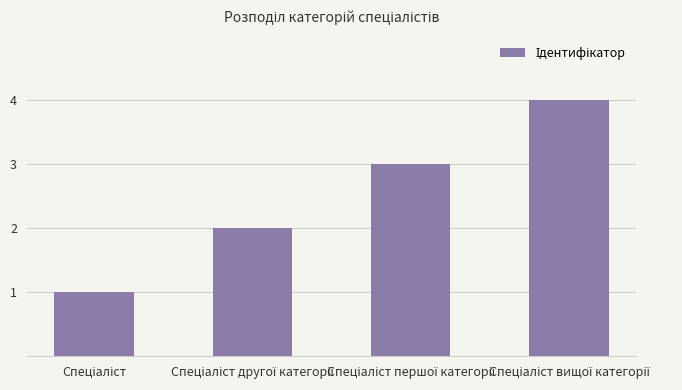

What is the smallest value displayed?

1